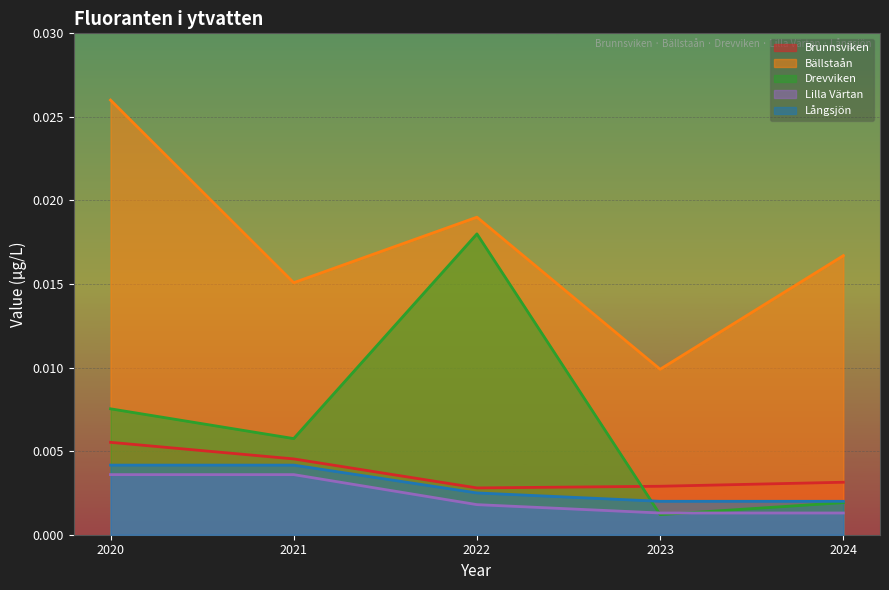

What are all the series names shown in the legend?

Brunnsviken, Bällstaån, Drevviken, Lilla Värtan, Långsjön